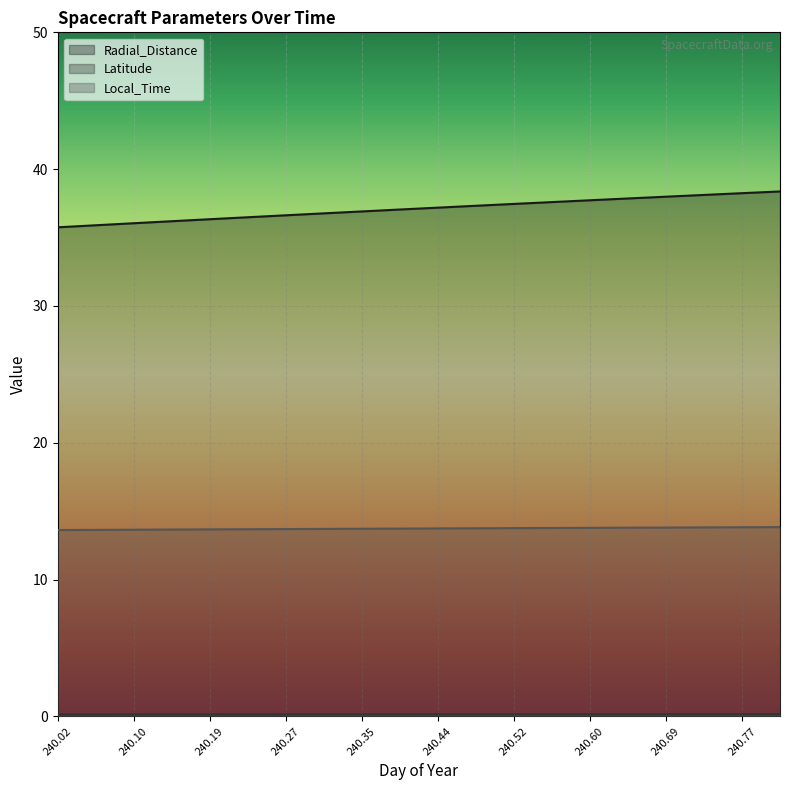

How many lines are shown in the chart?

3